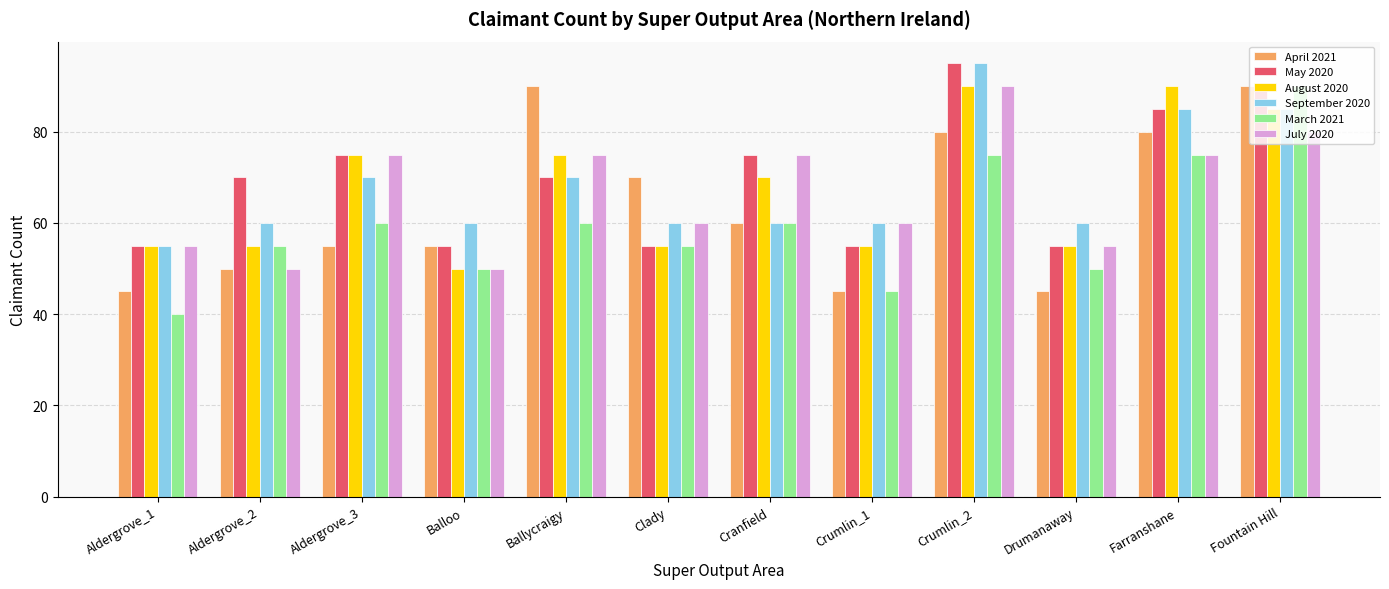

What is the approximate value of August 2020 at Ballycraigy, to the nearest 10?

80